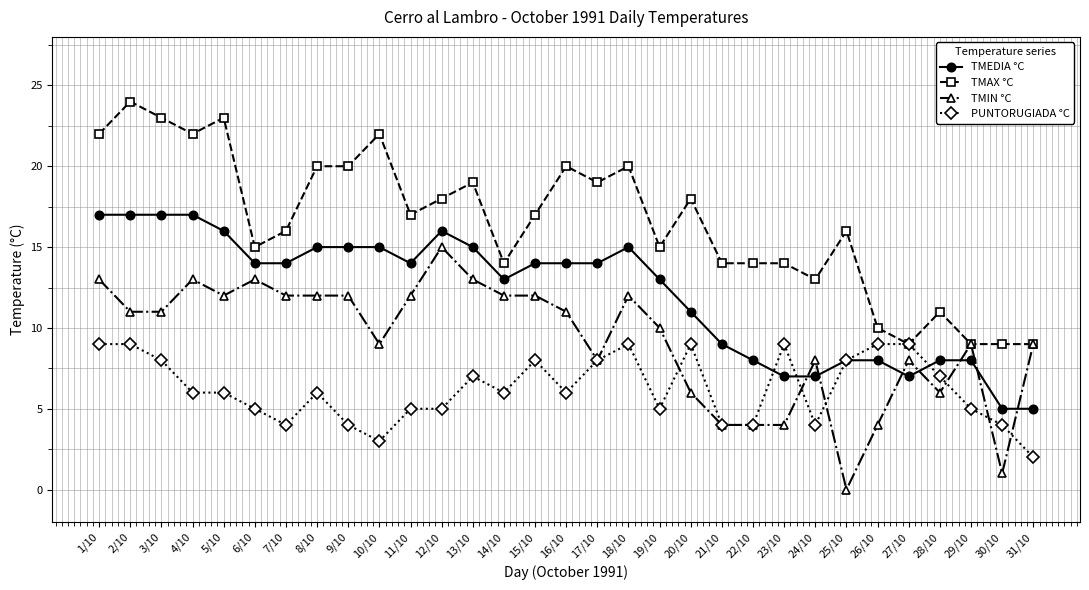

Reading right to left, extract all data points from this chart.

TMEDIA °C: 31/10=5	30/10=5	29/10=8	28/10=8	27/10=7	26/10=8	25/10=8	24/10=7	23/10=7	22/10=8	21/10=9	20/10=11	19/10=13	18/10=15	17/10=14	16/10=14	15/10=14	14/10=13	13/10=15	12/10=16	11/10=14	10/10=15	9/10=15	8/10=15	7/10=14	6/10=14	5/10=16	4/10=17	3/10=17	2/10=17	1/10=17
TMAX °C: 31/10=9	30/10=9	29/10=9	28/10=11	27/10=9	26/10=10	25/10=16	24/10=13	23/10=14	22/10=14	21/10=14	20/10=18	19/10=15	18/10=20	17/10=19	16/10=20	15/10=17	14/10=14	13/10=19	12/10=18	11/10=17	10/10=22	9/10=20	8/10=20	7/10=16	6/10=15	5/10=23	4/10=22	3/10=23	2/10=24	1/10=22
TMIN °C: 31/10=9	30/10=1	29/10=9	28/10=6	27/10=8	26/10=4	25/10=0	24/10=8	23/10=4	22/10=4	21/10=4	20/10=6	19/10=10	18/10=12	17/10=8	16/10=11	15/10=12	14/10=12	13/10=13	12/10=15	11/10=12	10/10=9	9/10=12	8/10=12	7/10=12	6/10=13	5/10=12	4/10=13	3/10=11	2/10=11	1/10=13
PUNTORUGIADA °C: 31/10=2	30/10=4	29/10=5	28/10=7	27/10=9	26/10=9	25/10=8	24/10=4	23/10=9	22/10=4	21/10=4	20/10=9	19/10=5	18/10=9	17/10=8	16/10=6	15/10=8	14/10=6	13/10=7	12/10=5	11/10=5	10/10=3	9/10=4	8/10=6	7/10=4	6/10=5	5/10=6	4/10=6	3/10=8	2/10=9	1/10=9